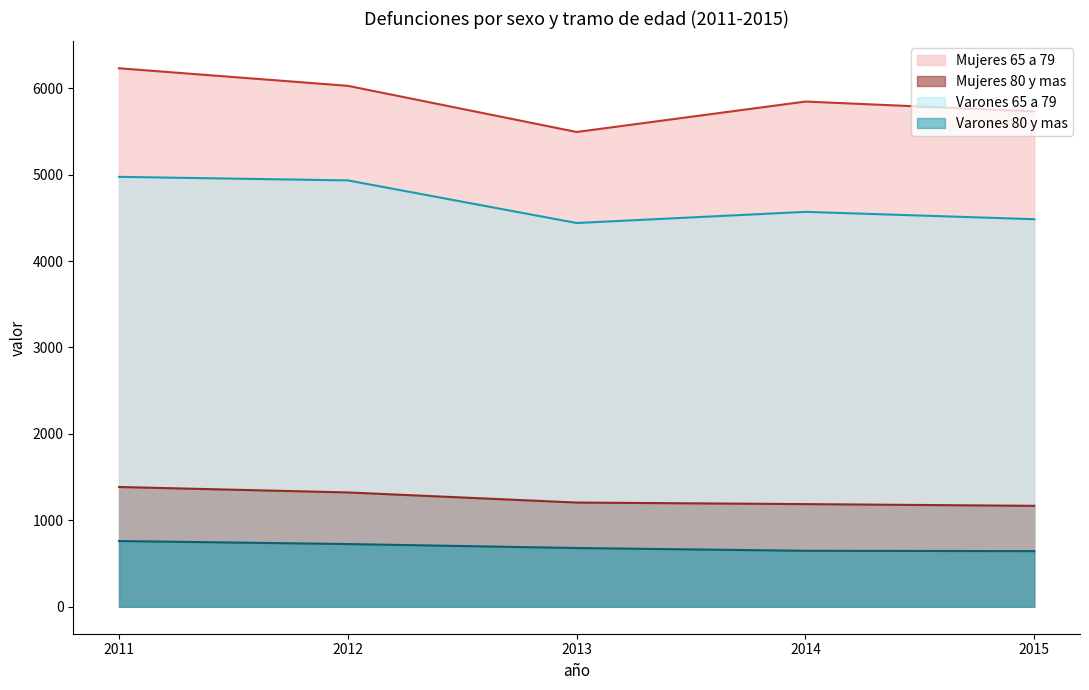

How many lines are shown in the chart?

4